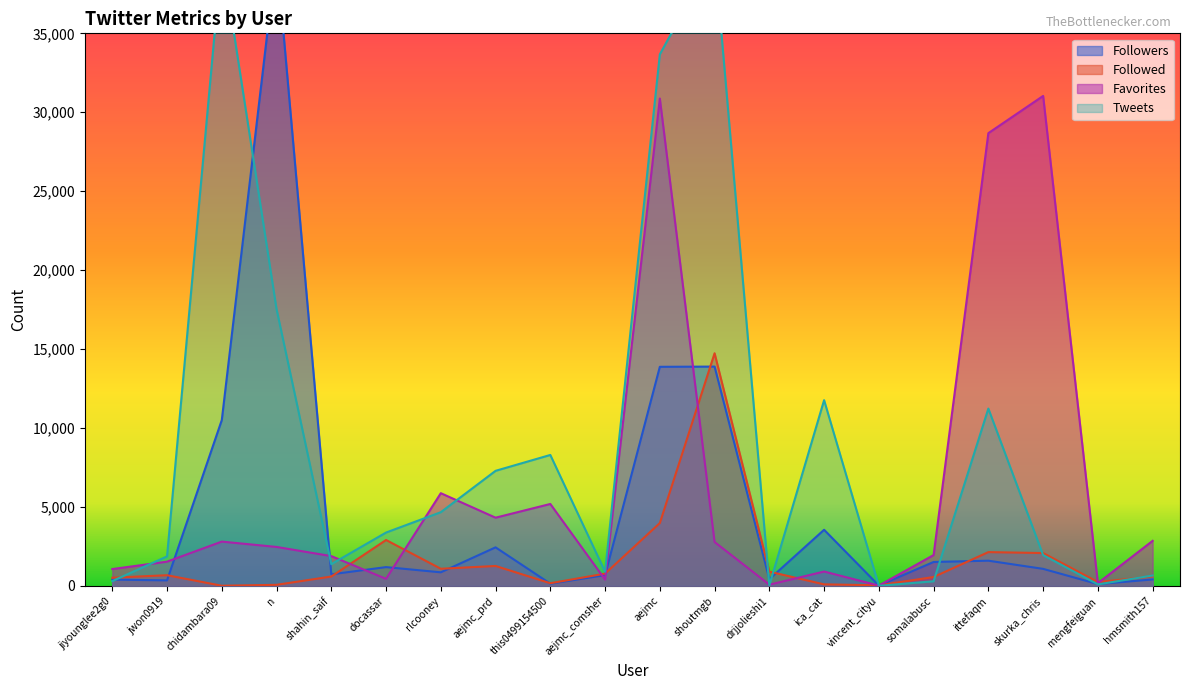

The Favorites series shows 51280 at aejmc. True or false?

False